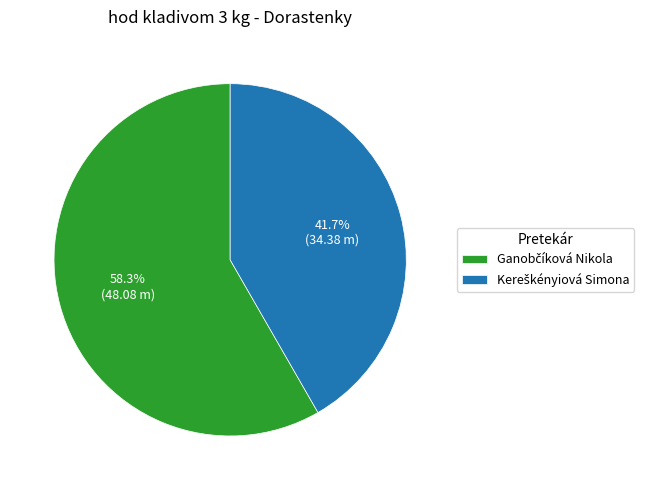

Does any single category account for the majority?

Yes